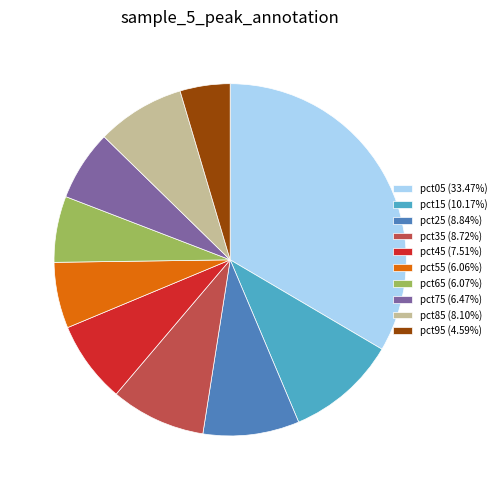

Does pct75 (6.47%) account for over 50% of the chart?

No